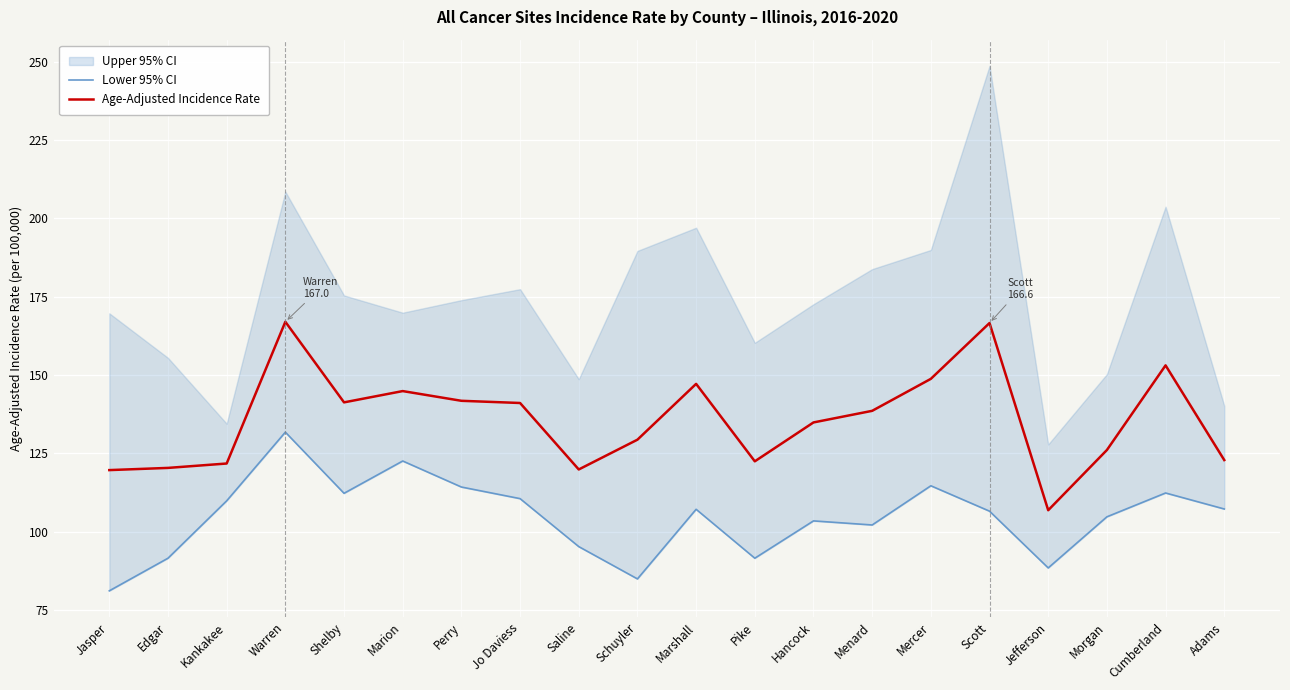

How many interior local peaks does the Lower 95% CI series have?

6